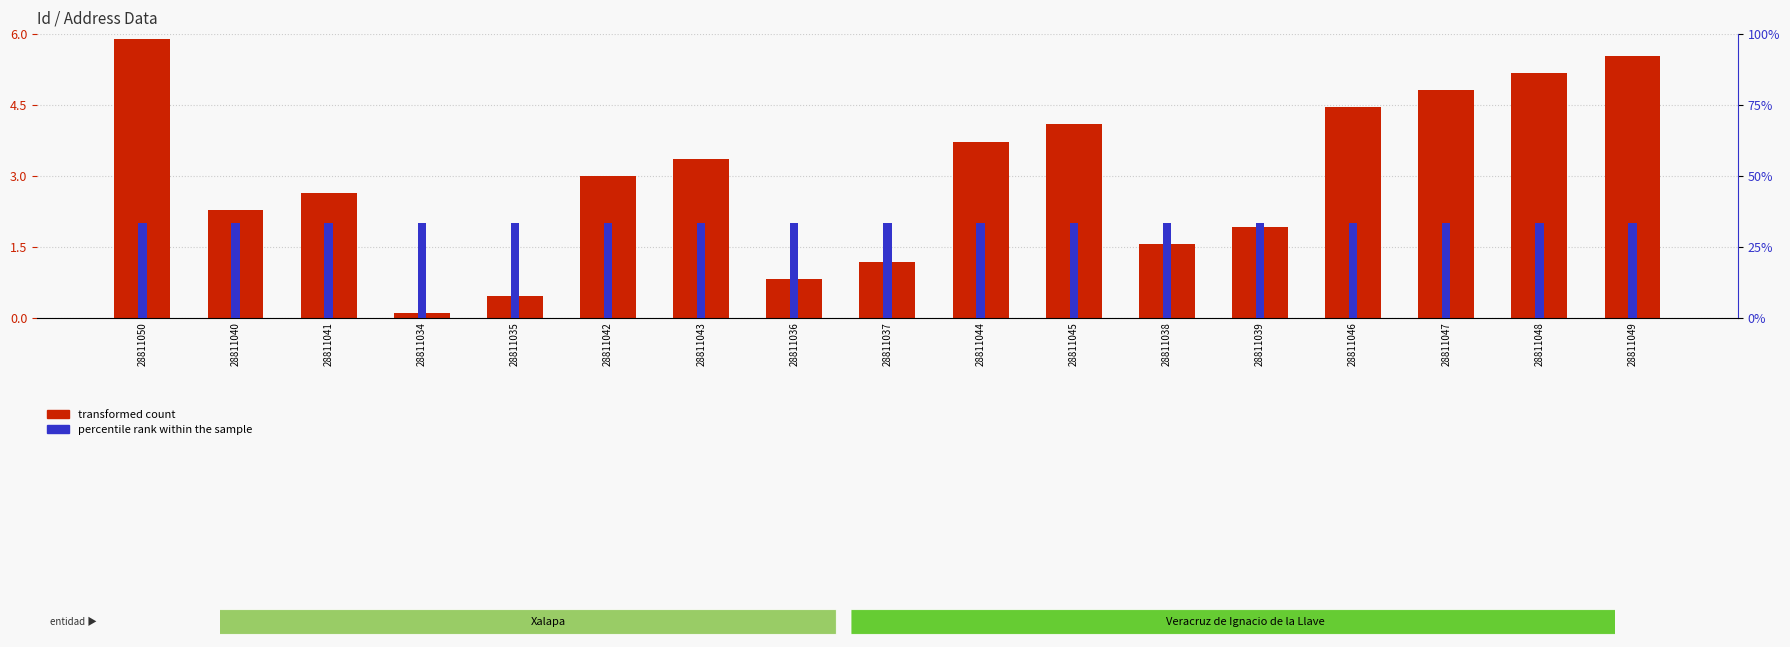

What is the spread (max minus min) of values at 28811050?

3.9